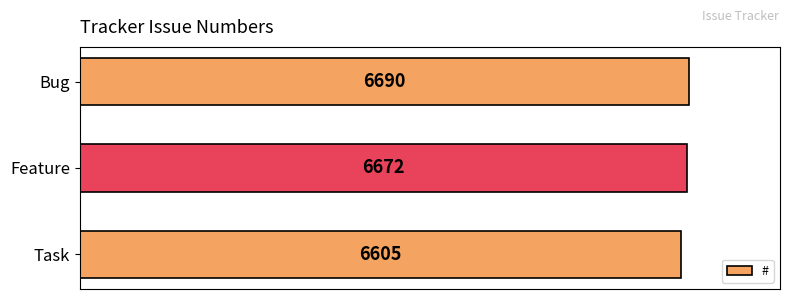

List the labels in order of value, smallest first.

Task, Feature, Bug